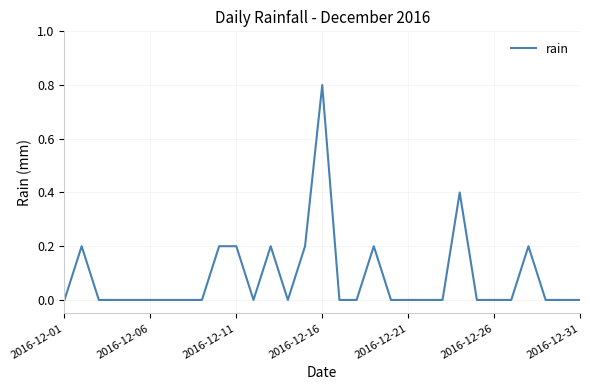

What is the maximum value shown in the chart?

0.8